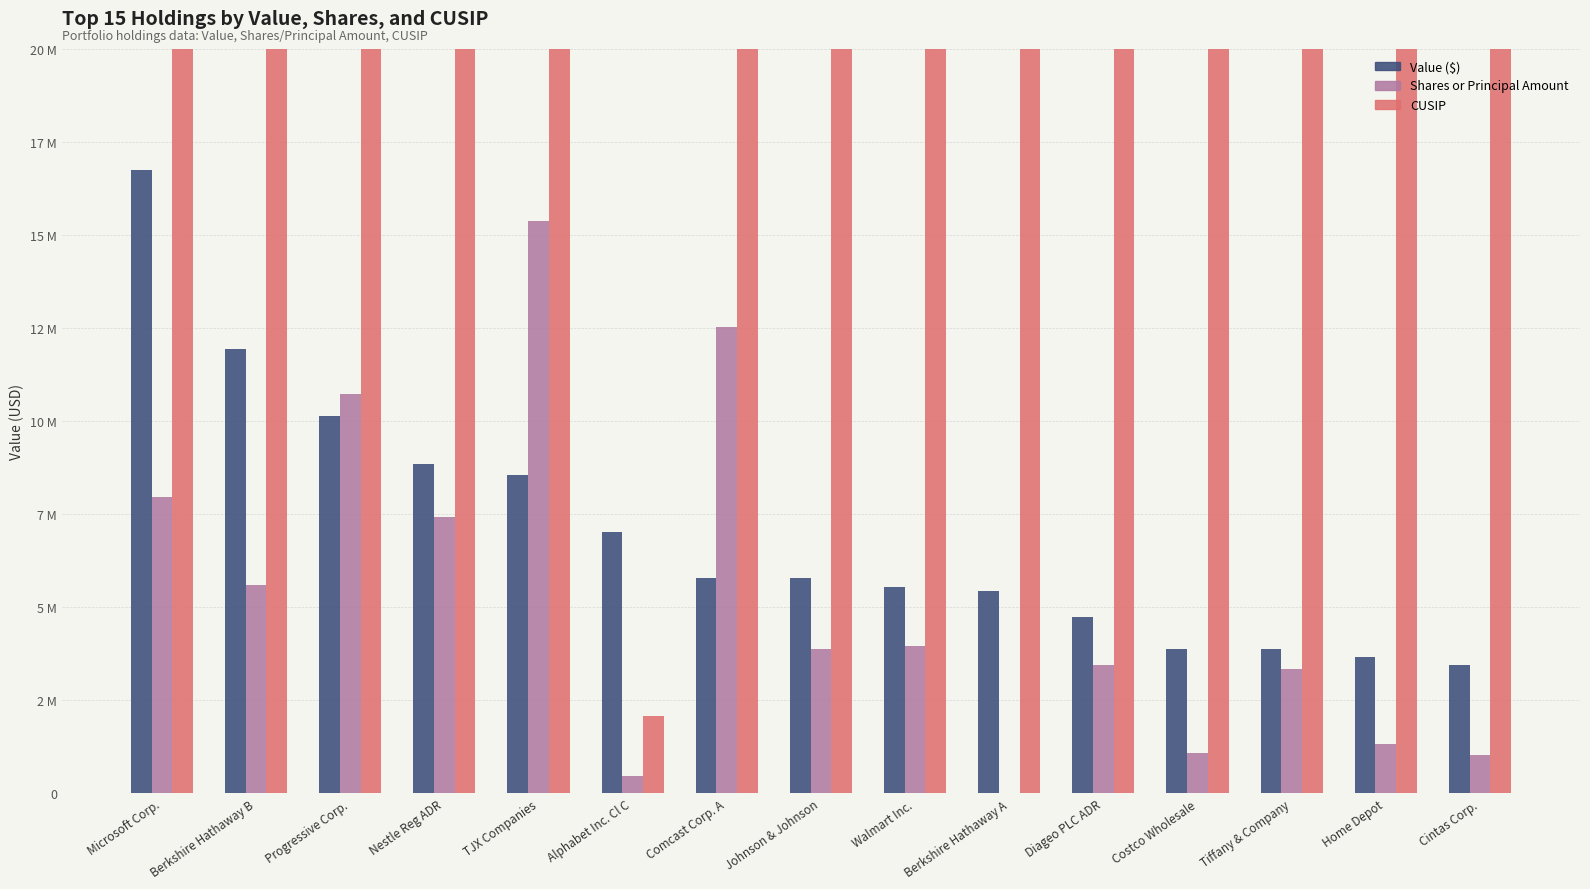

Read the Value ($) value at Berkshire Hathaway A, to the nearest 50.

5440000